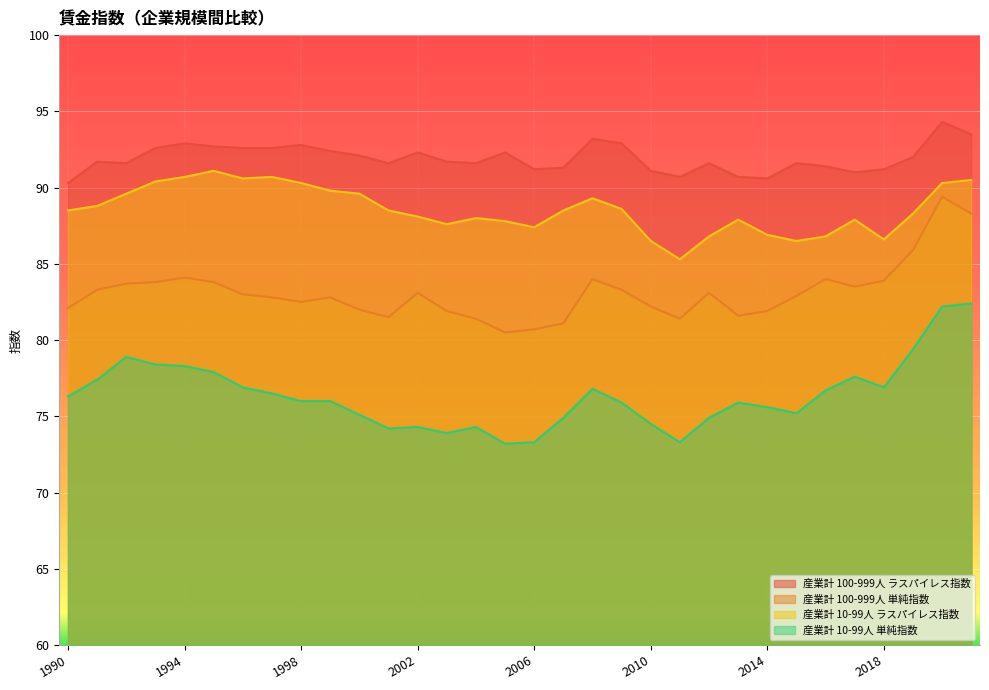

What value does the 産業計 100-999人 ラスパイレス指数 series have at 2002?

92.3